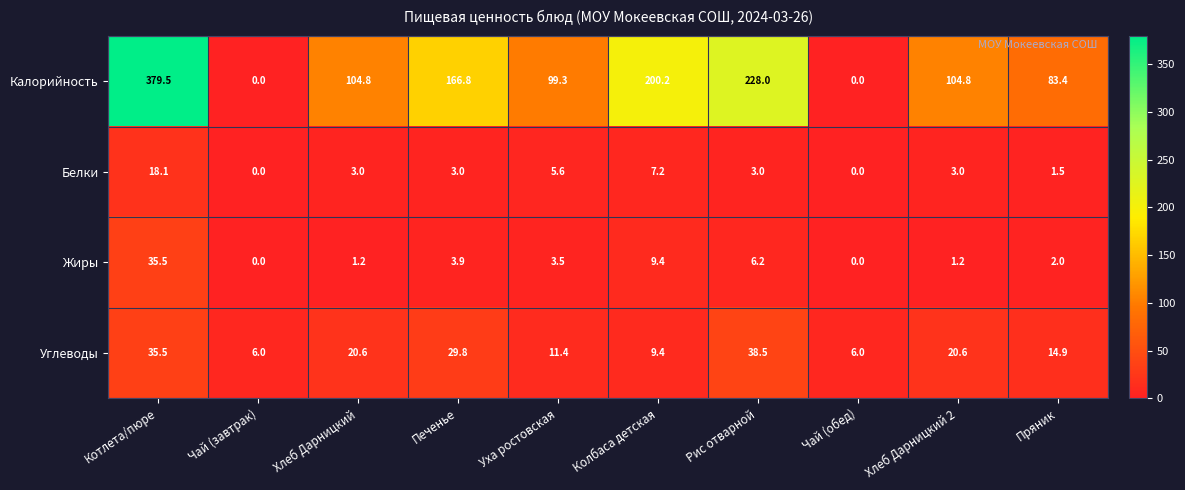

The Белки series shows 3.0 at Хлеб Дарницкий 2. True or false?

True